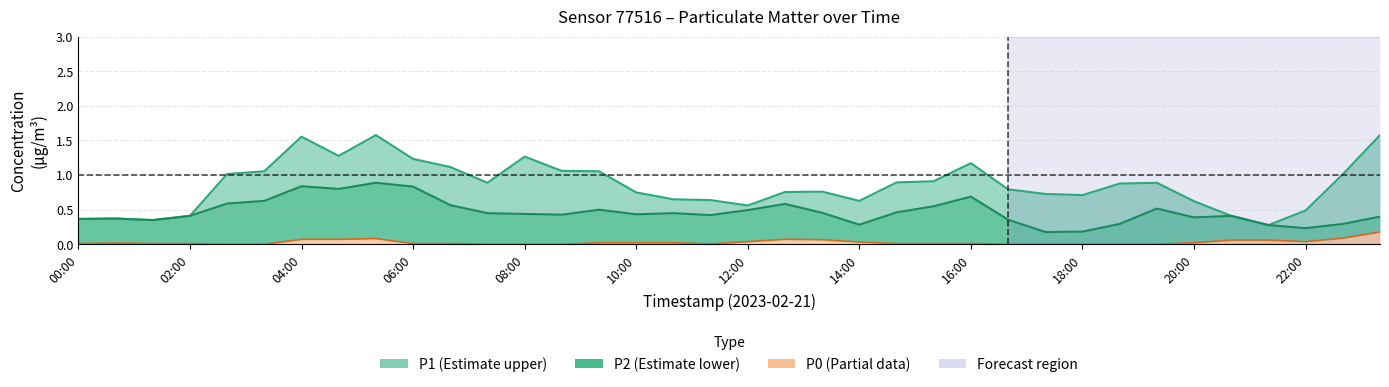

List the series in order of their overall mean, highest first.

P1, P2, P0